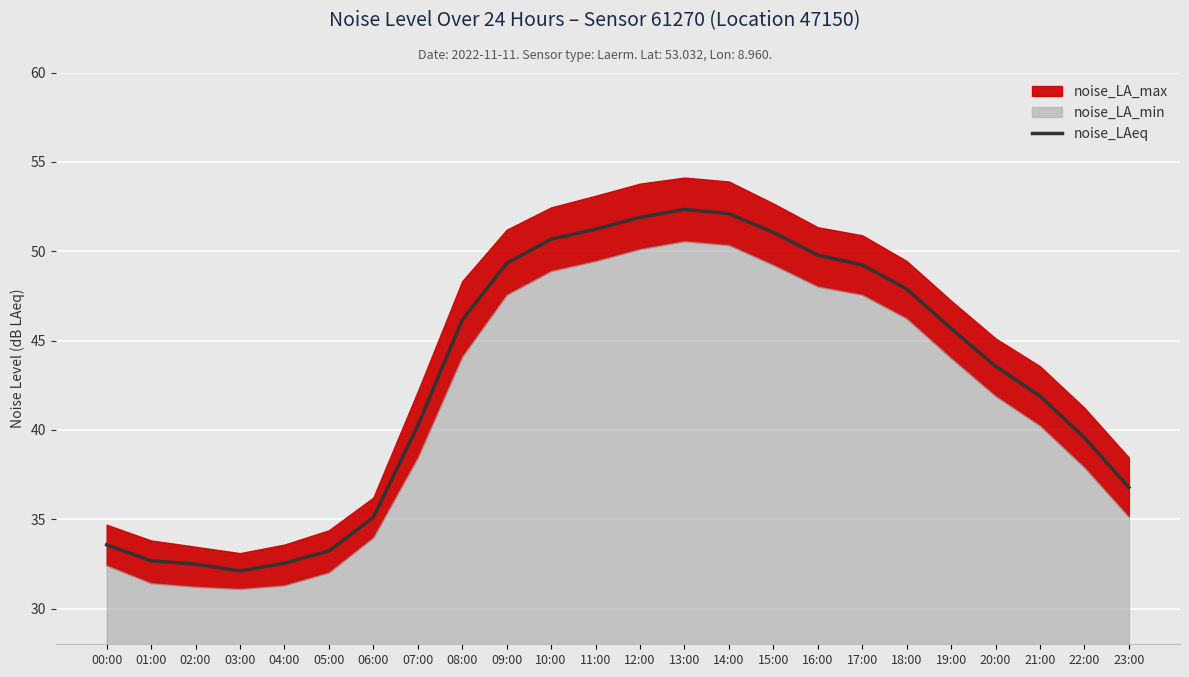

What is the difference between the maximum and minimum values?

20.2